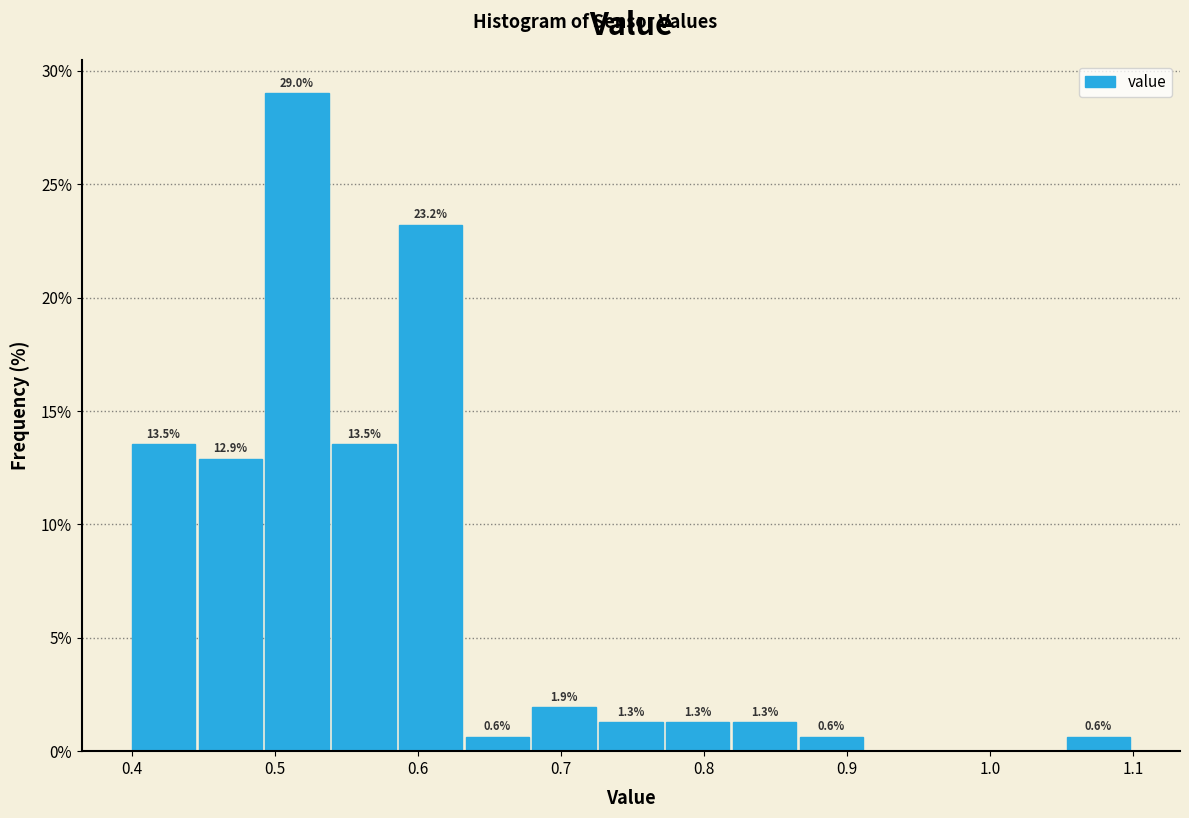

Which range on the x-axis has the tallest bar?

0.49 to 0.54